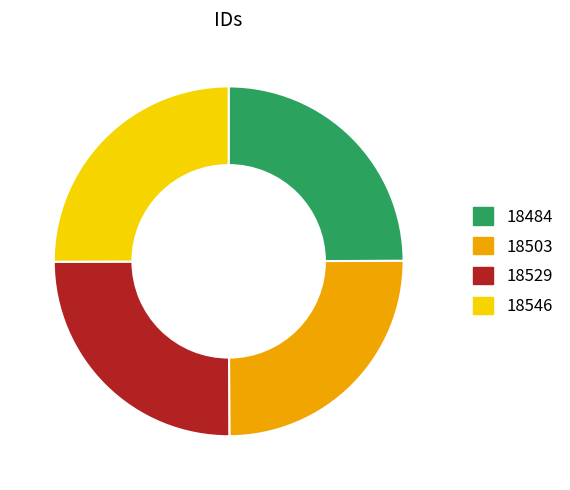

Is there any slice that represents more than half of the pie?

No